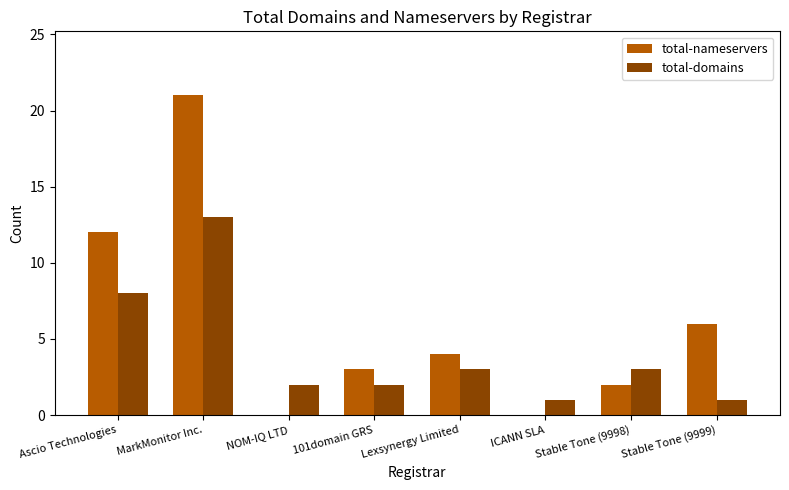

What is the sum of all total-domains values?

33